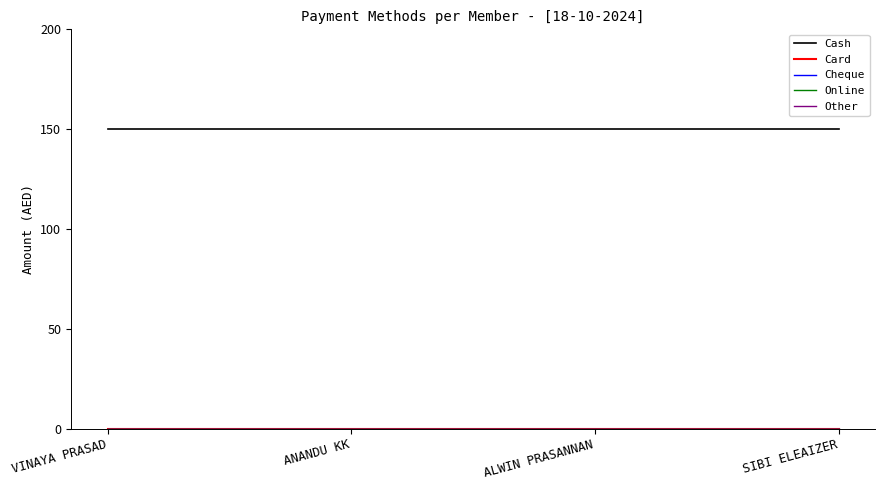

Does the chart display data point markers on the line(s)?

No